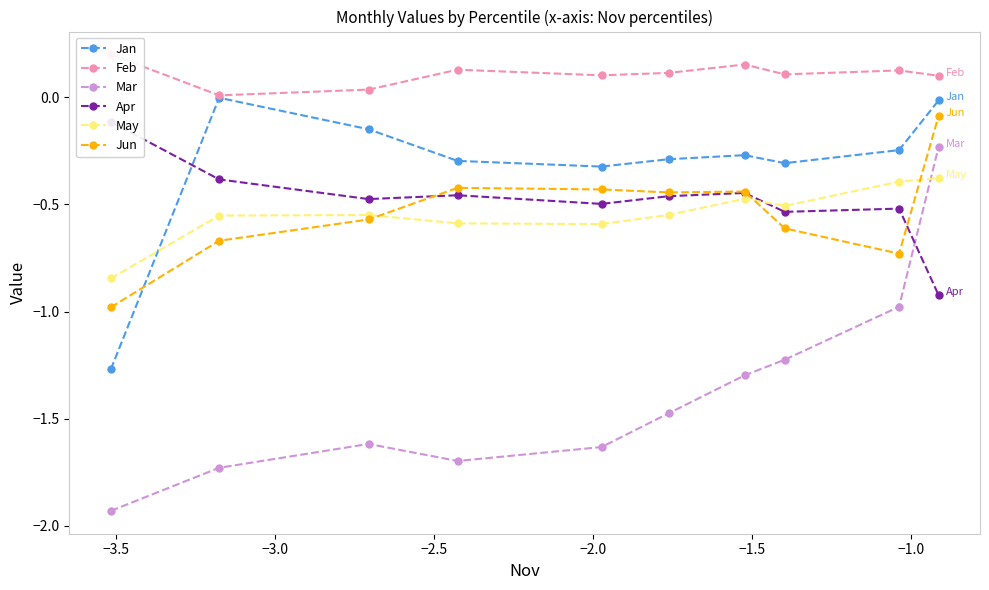

How many interior local valleys does the Apr series have?

3